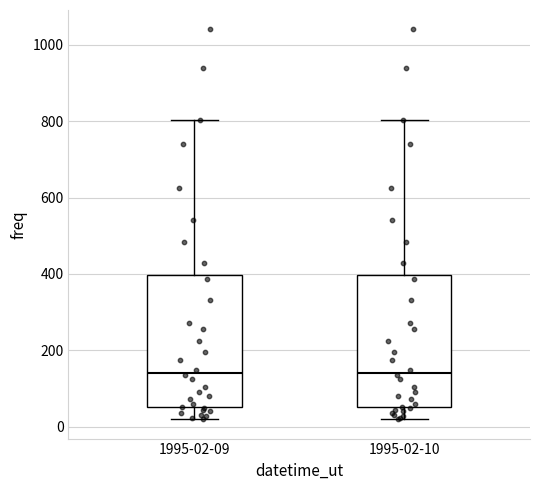

Where is the lower edge of the box for 1995-02-09 on the y-axis? The values are not printed on the chart, so give them approximately, as read against the axis.

60